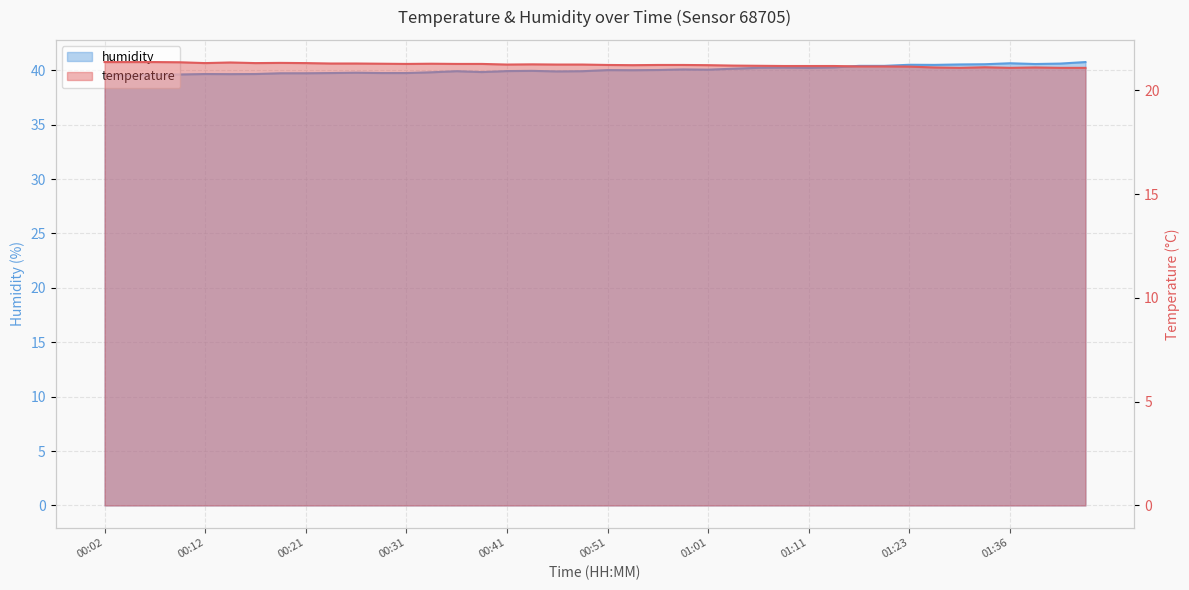

Count the number of categories in the chart.

40